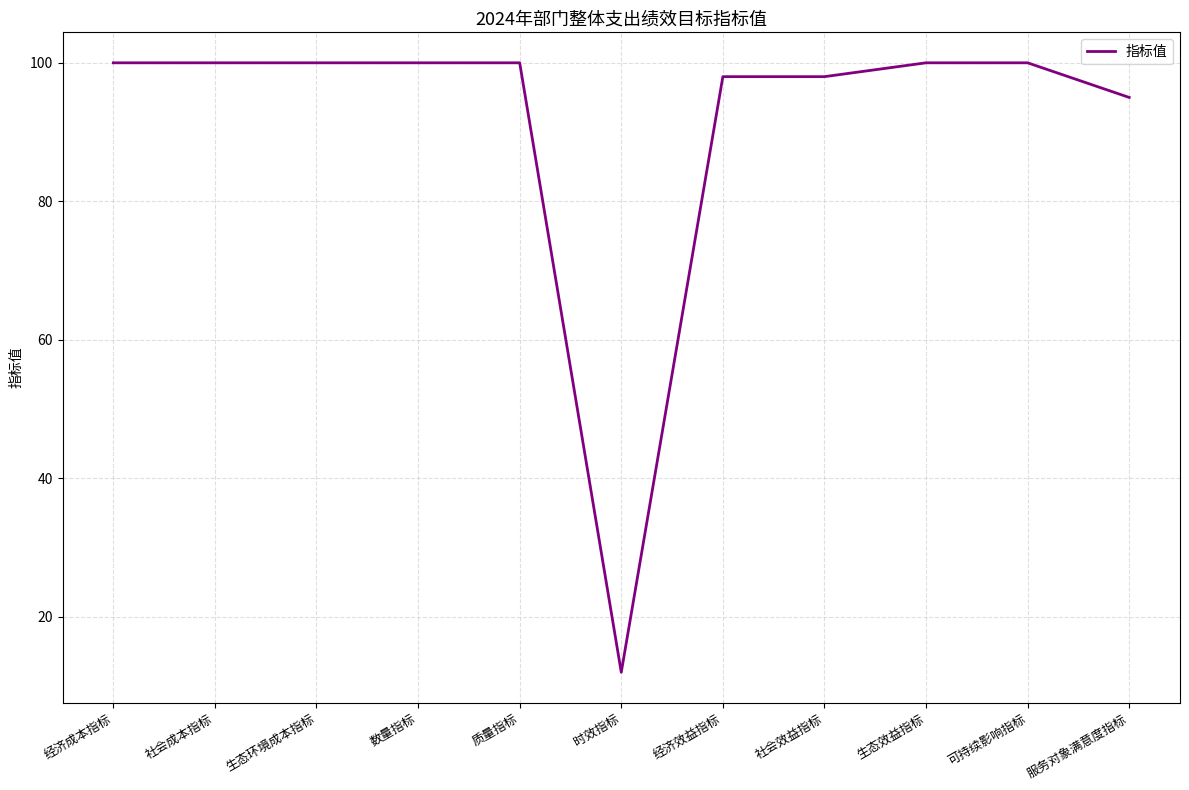

What is the difference between the maximum and minimum values?

88